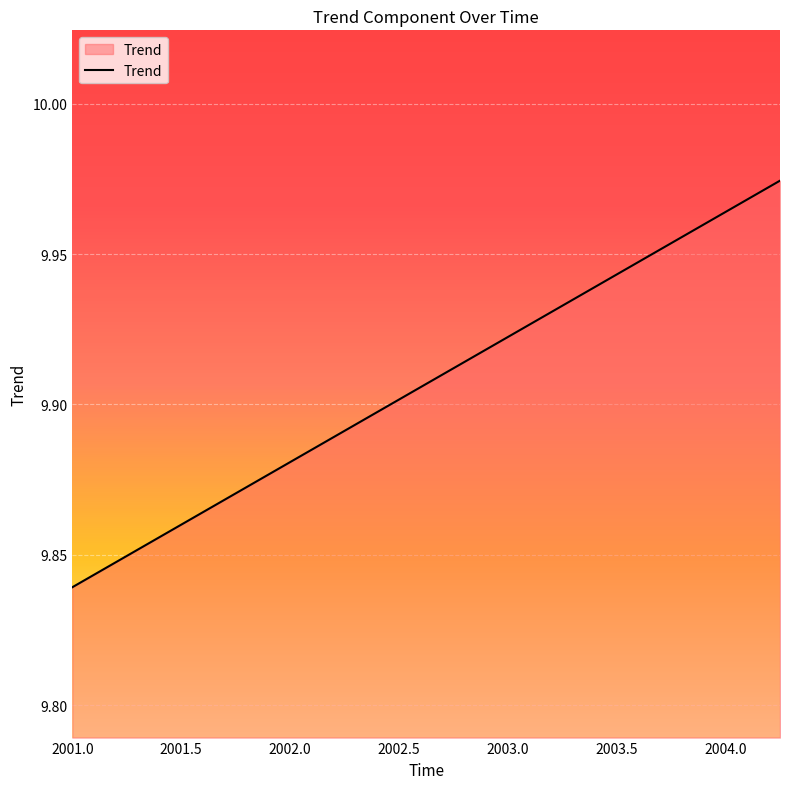

Does the chart display data point markers on the line(s)?

No